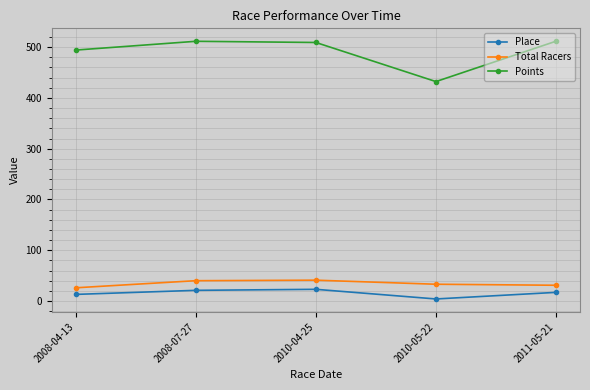

What is the value of the Total Racers point at the 4th from the left?

33.0